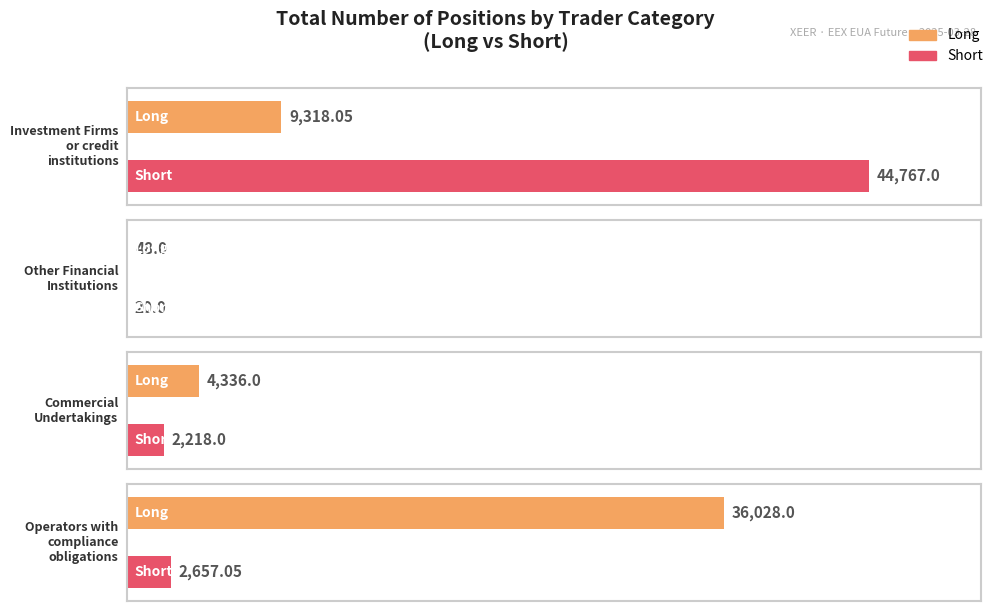

List the series in order of their peak value, highest first.

Short, Long